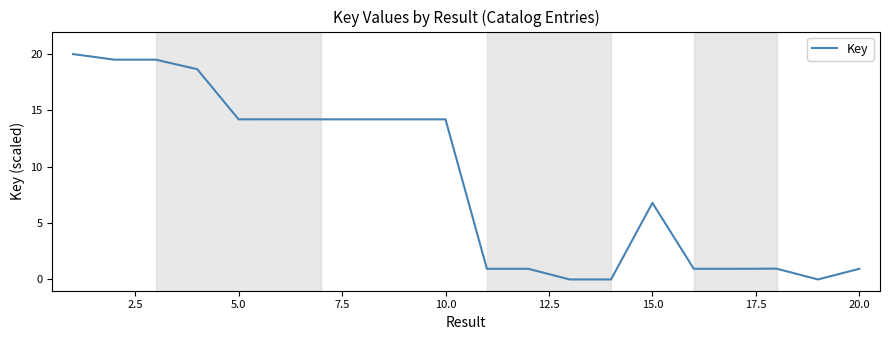

What is the maximum value shown in the chart?

20.0